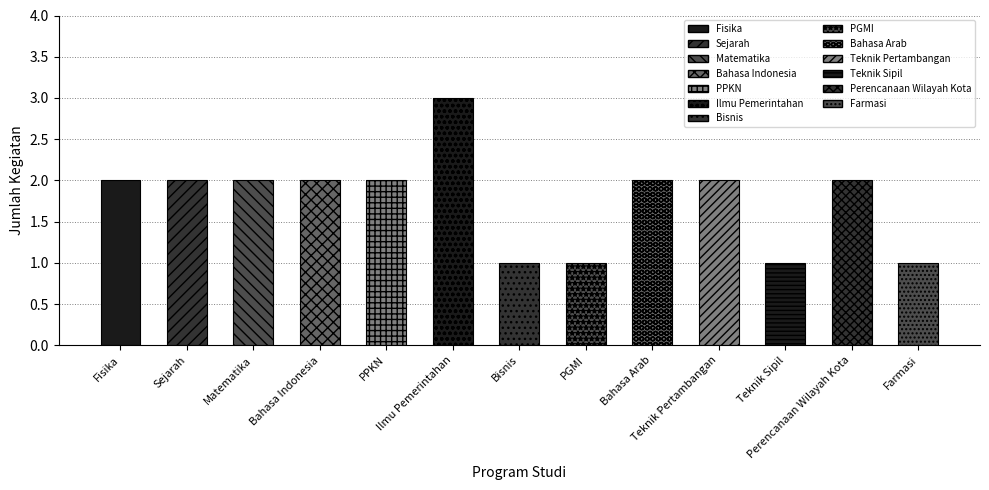

What position from the left is Ilmu Pemerintahan?

6